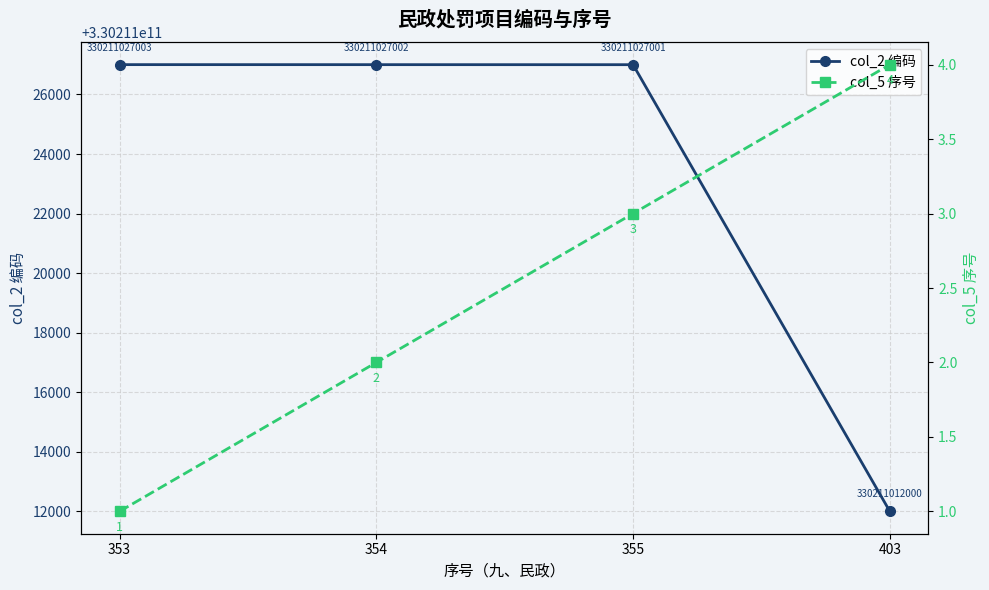

True or false: col_2 编码 and col_5 序号 cross at least once.

False